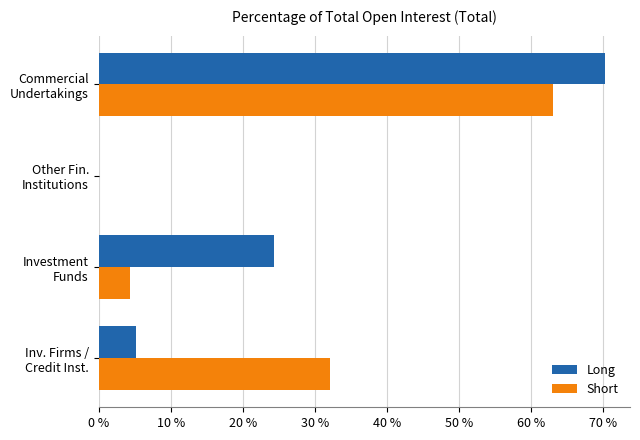

What is the highest value of the Long series?

70.3